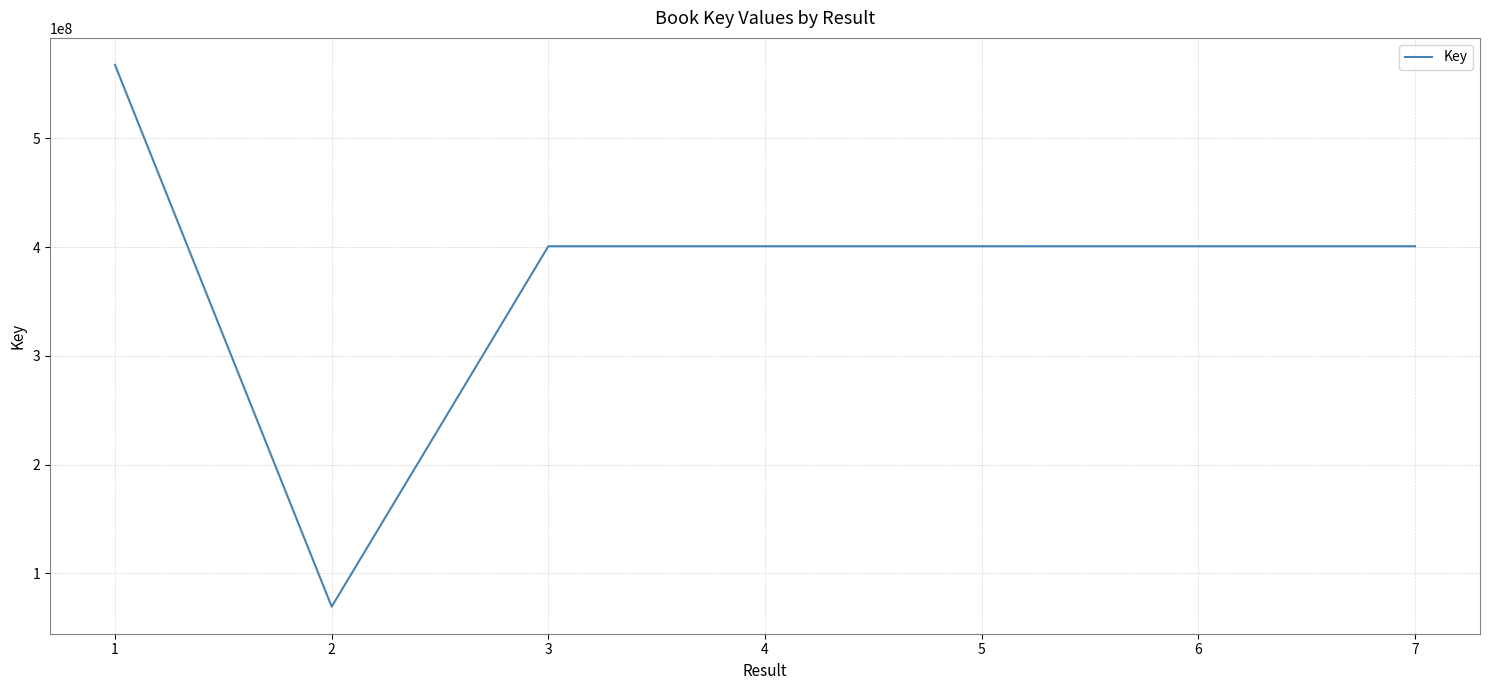

What is the difference between the maximum and minimum values?

497800847